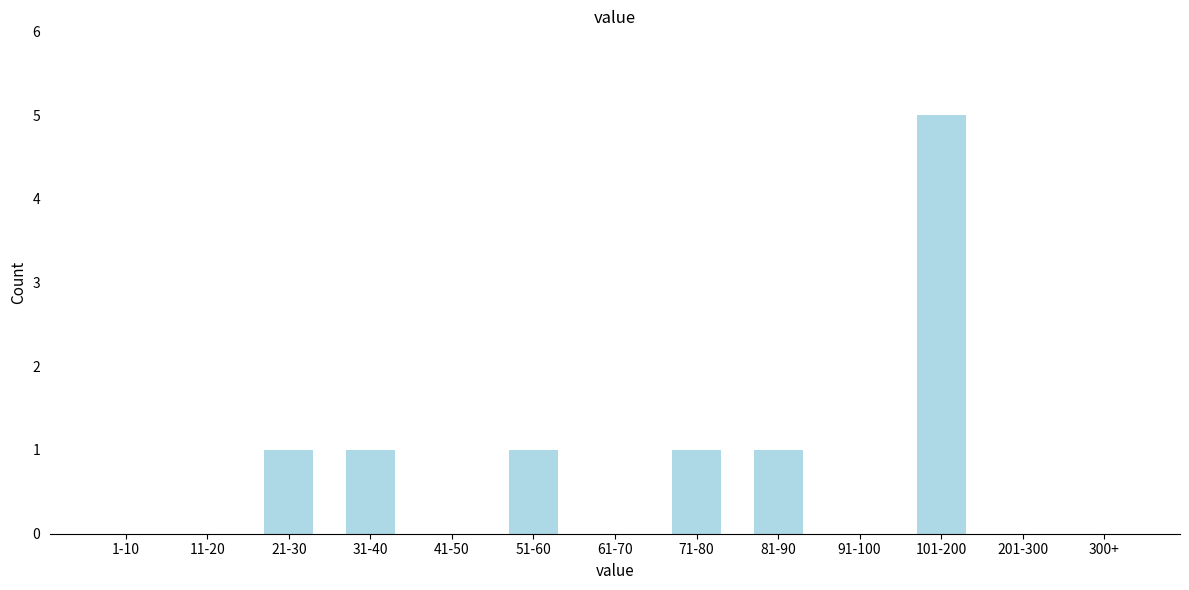

Reading right to left, what are all the values shown in this chart?

300+=0	201-300=0	101-200=5	91-100=0	81-90=1	71-80=1	61-70=0	51-60=1	41-50=0	31-40=1	21-30=1	11-20=0	1-10=0